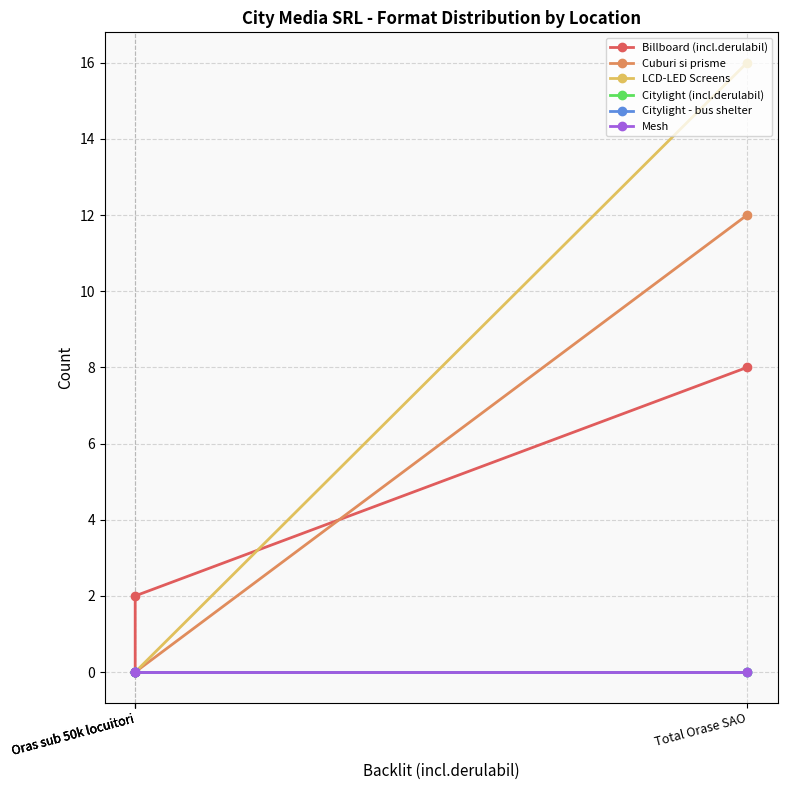

True or false: Mesh and Citylight - bus shelter intersect in this chart.

False